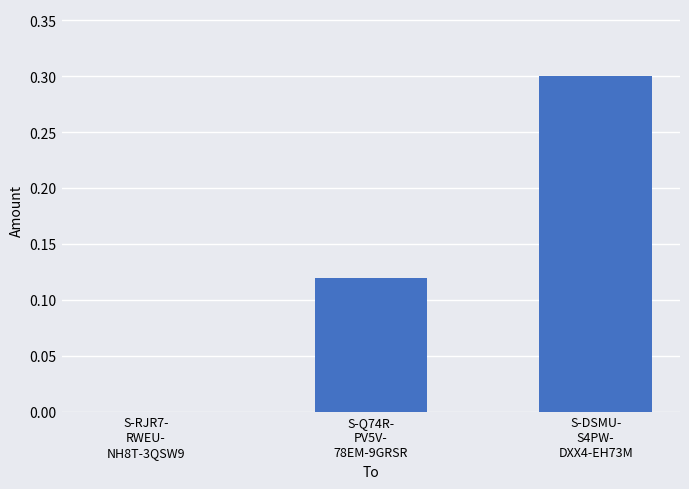

What is the maximum value shown in the chart?

0.3